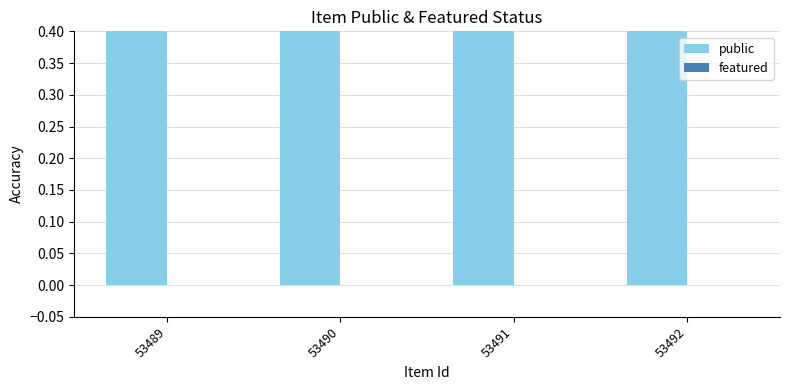

What are all the series names shown in the legend?

public, featured